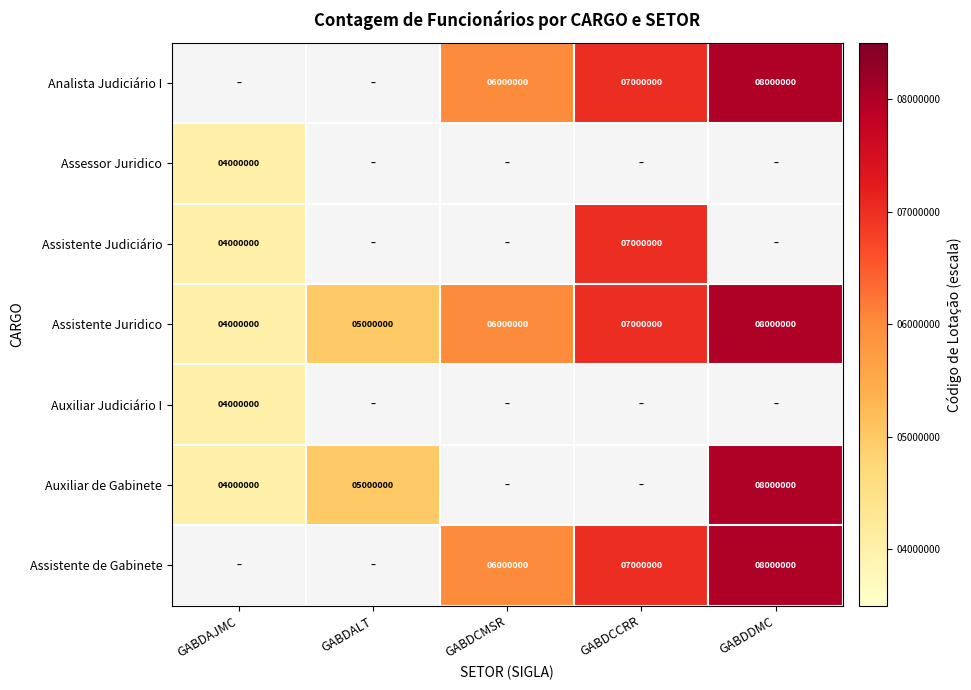

The value of Auxiliar Judiciário I at GABDAJMC is 865465. True or false?

False